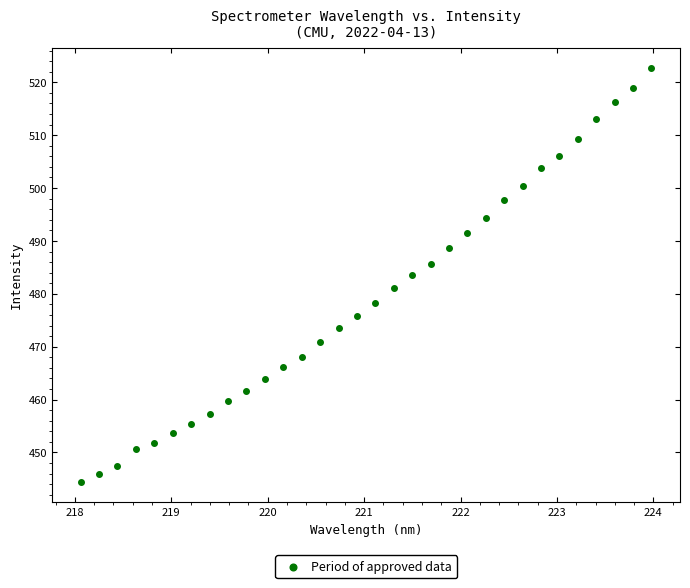

What is the range of X values (max minus min)?

5.9